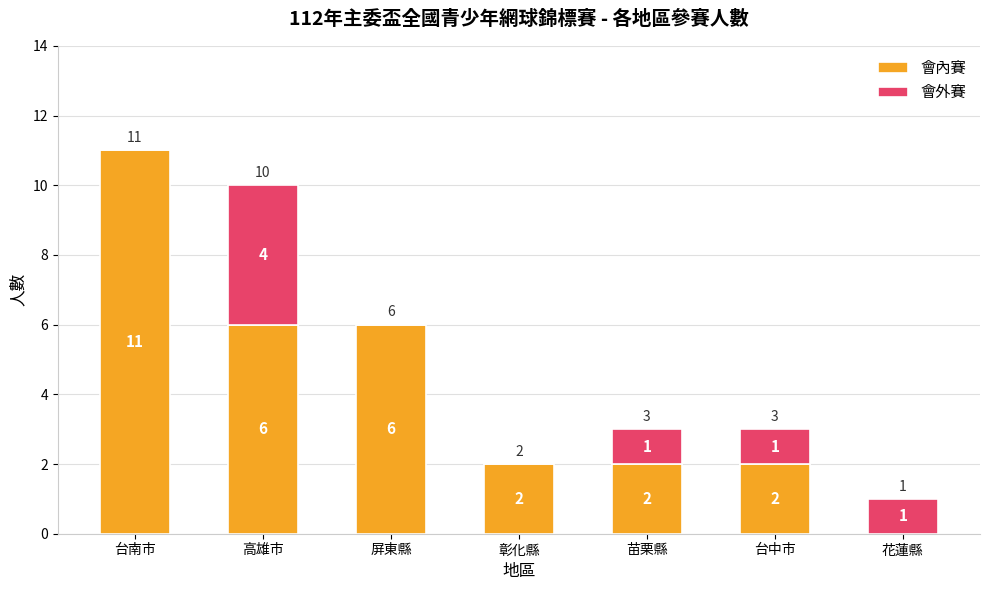

How many 會內賽 values are between 2 and 6?

5